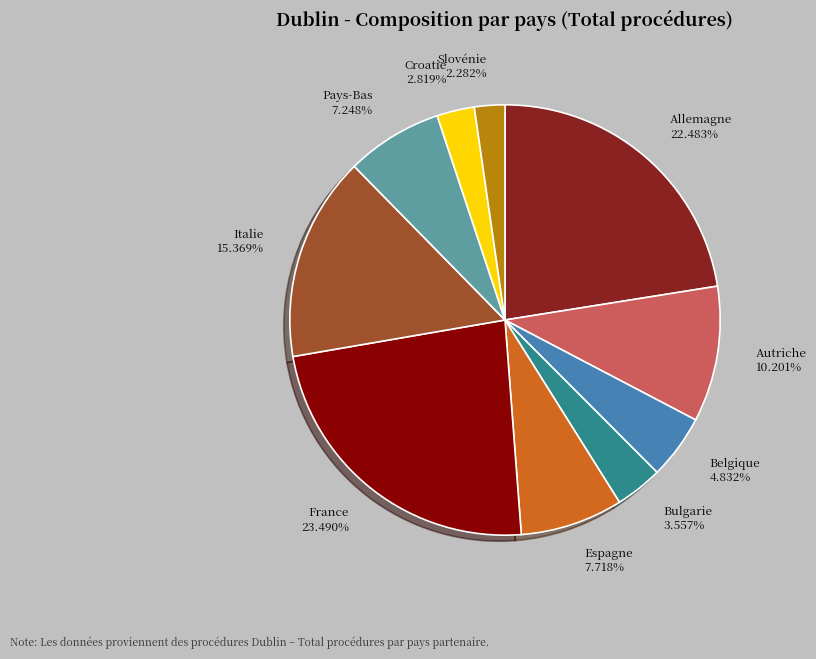

Is there a majority slice in this chart?

No